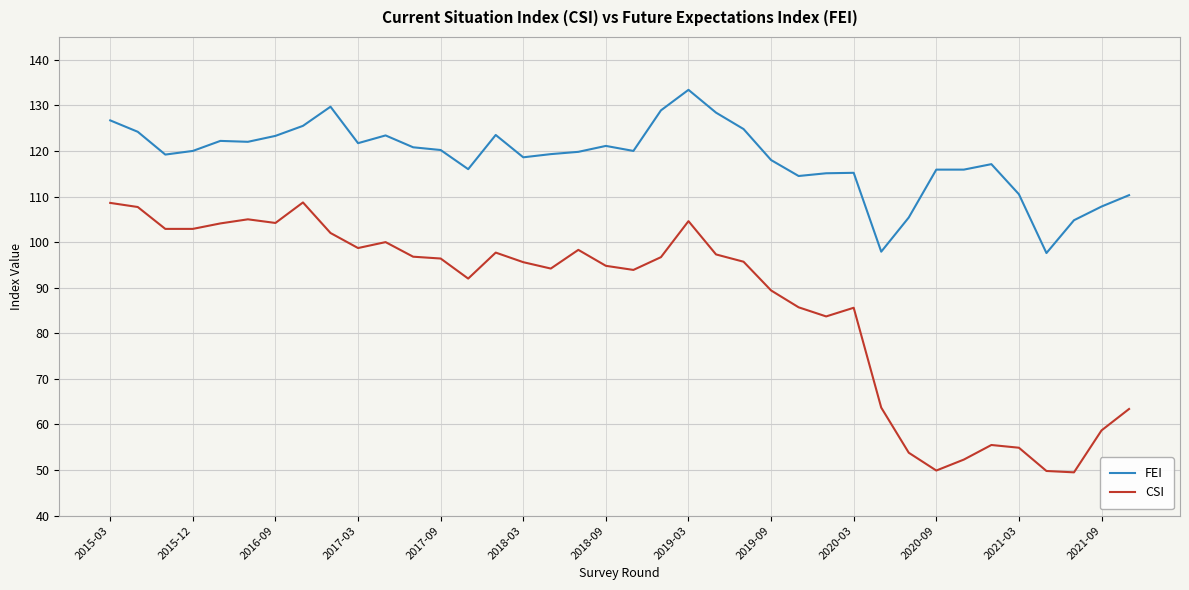

What are all the series names shown in the legend?

FEI, CSI